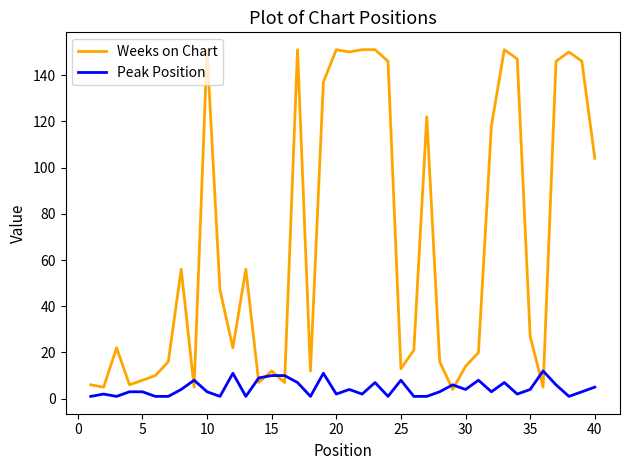

Rank the series by their maximum value, from lowest to highest.

Peak Position, Weeks on Chart